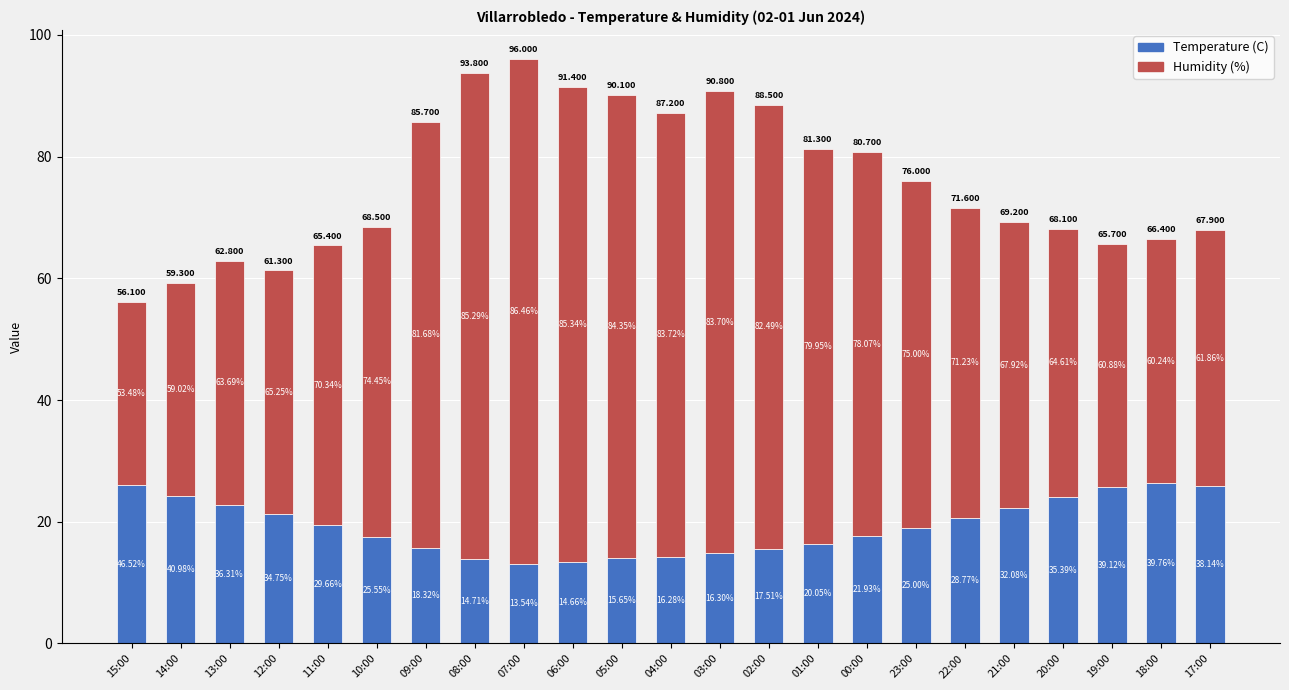

What is the label of the 13th bar from the left?

03:00